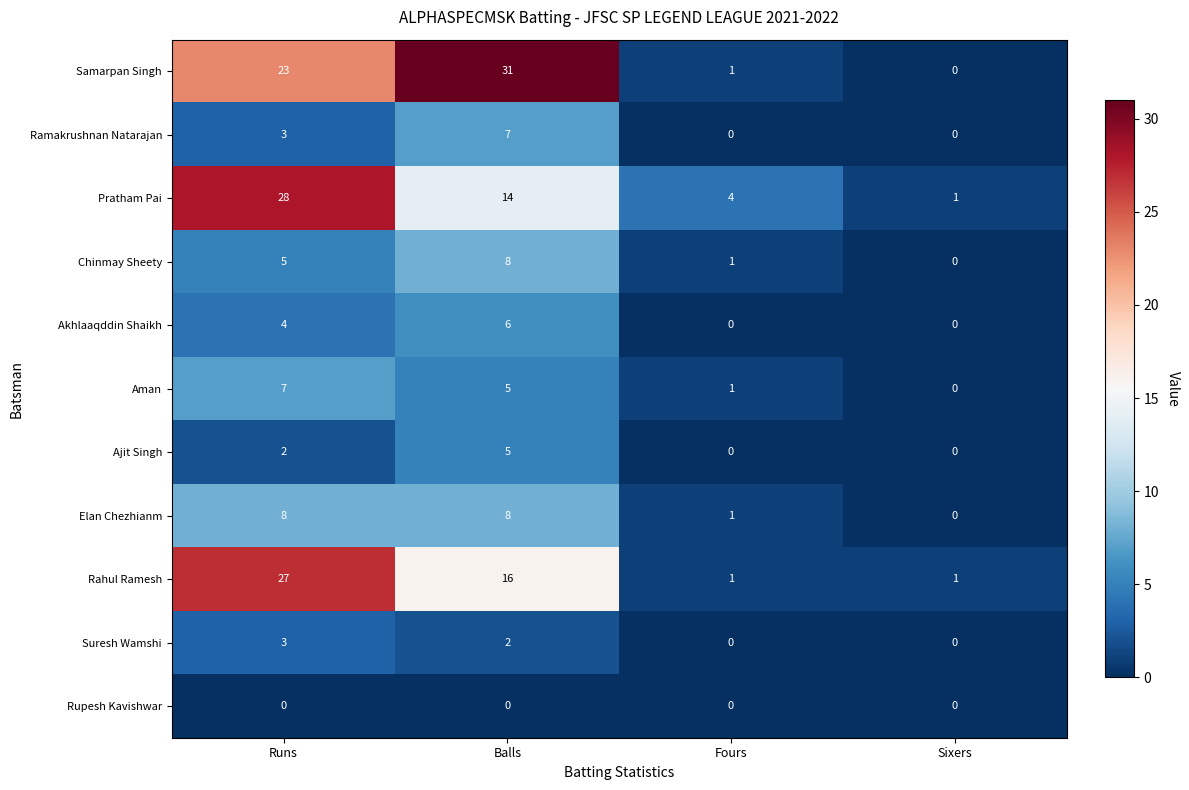

What is the highest value of the Chinmay Sheety series?

8